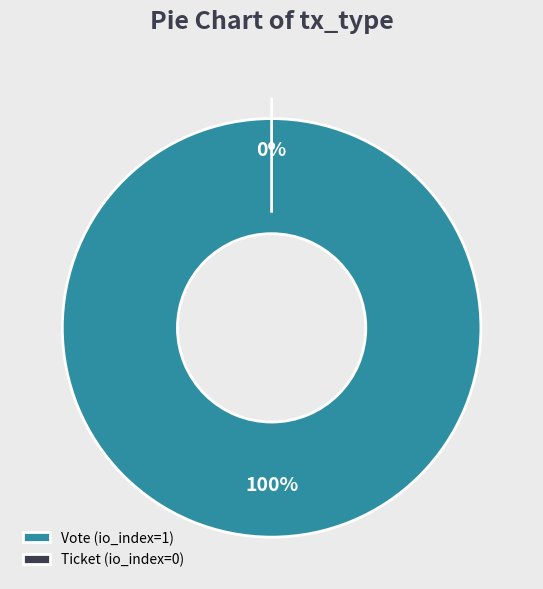

Which slice represents more than half of the pie?

Vote (io_index=1)